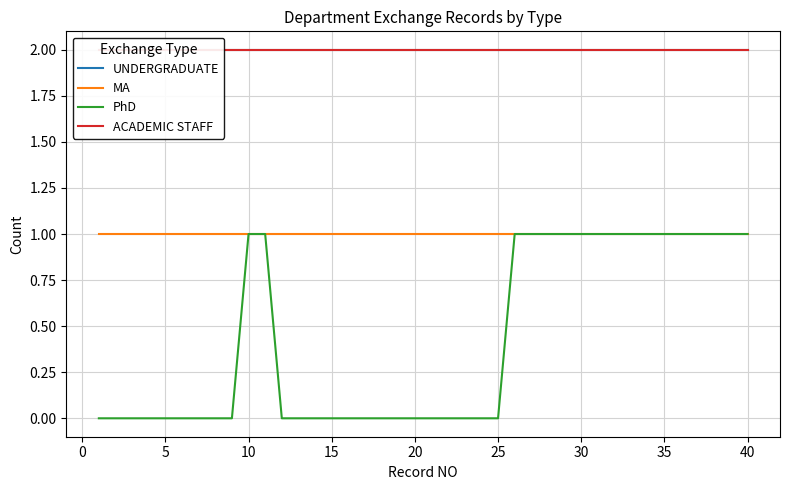

Count the number of data series in this chart.

4